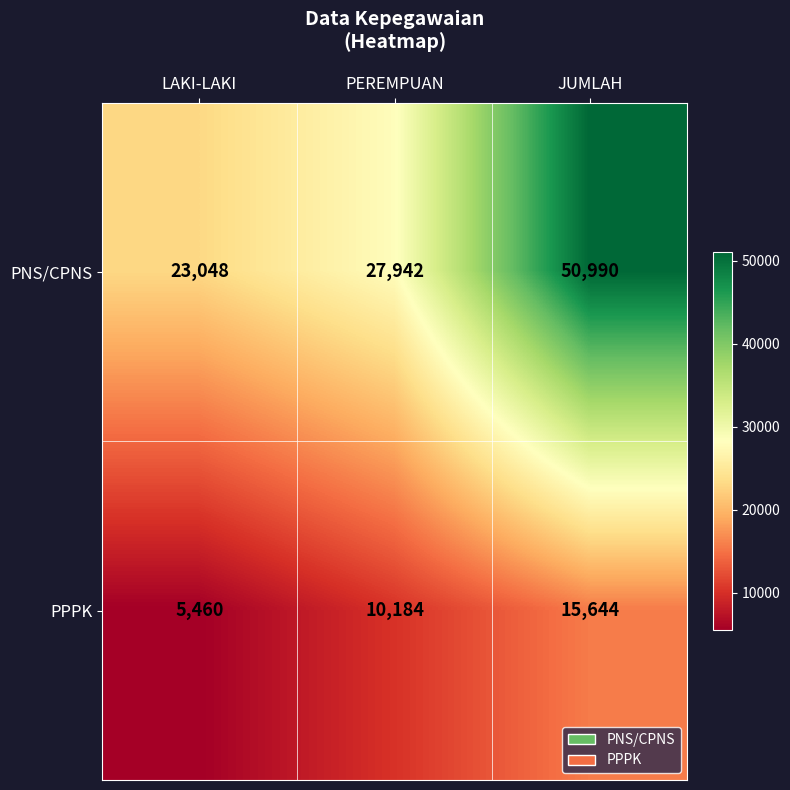

Rank the series by their average value, from highest to lowest.

PNS/CPNS, PPPK